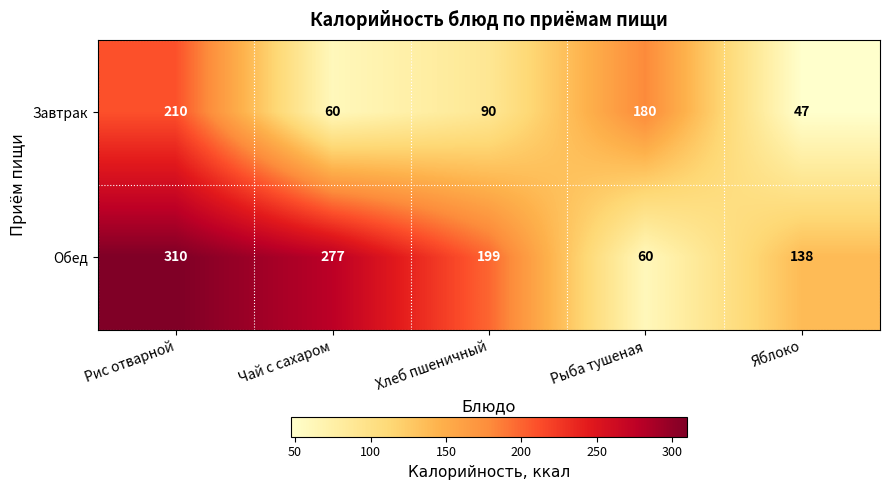

What is the approximate value of Обед at Рыба тушеная?

60